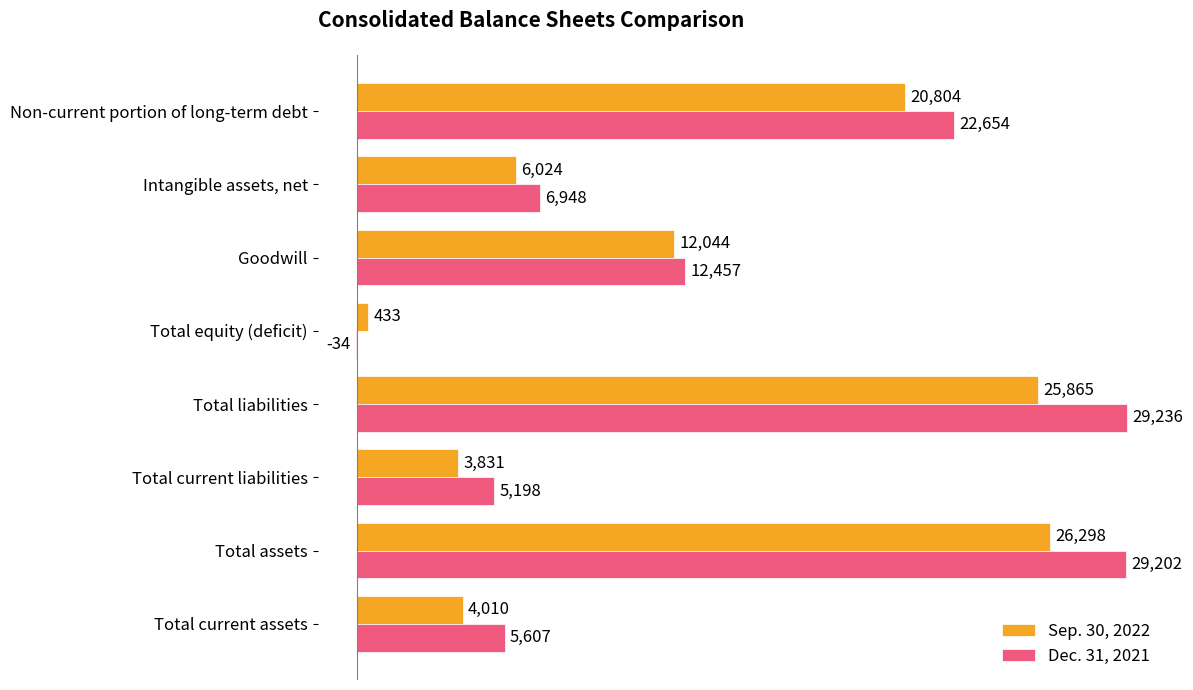

Which series changed the most between Total current liabilities and Goodwill?

Sep. 30, 2022